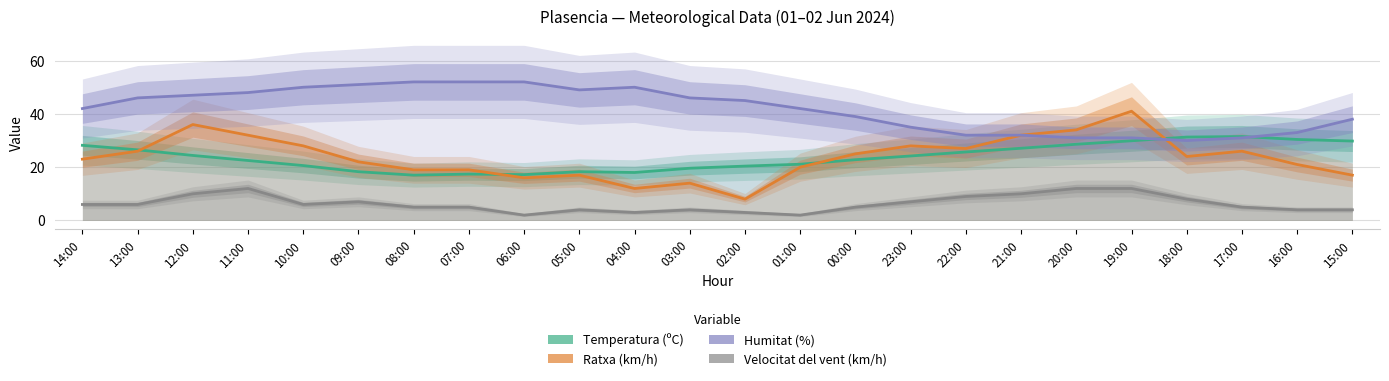

Reading left to right, list all the values displayed in this chart.

Temperatura (ºC): 28.2	26.5	24.4	22.5	20.6	18.3	17.0	17.4	17.2	18.3	18.0	19.6	20.4	21.1	22.8	24.2	25.7	27.1	28.6	29.9	31.3	31.5	30.4	29.8
Ratxa (km/h): 23.0	26.0	36.0	32.0	28.0	22.0	19.0	19.0	16.0	17.0	12.0	14.0	8.0	20.0	25.0	28.0	27.0	32.0	34.0	41.0	24.0	26.0	21.0	17.0
Humitat (%): 42.0	46.0	47.0	48.0	50.0	51.0	52.0	52.0	52.0	49.0	50.0	46.0	45.0	42.0	39.0	35.0	32.0	32.0	31.0	31.0	30.0	31.0	33.0	38.0
Velocitat del vent (km/h): 6.0	6.0	10.0	12.0	6.0	7.0	5.0	5.0	2.0	4.0	3.0	4.0	3.0	2.0	5.0	7.0	9.0	10.0	12.0	12.0	8.0	5.0	4.0	4.0